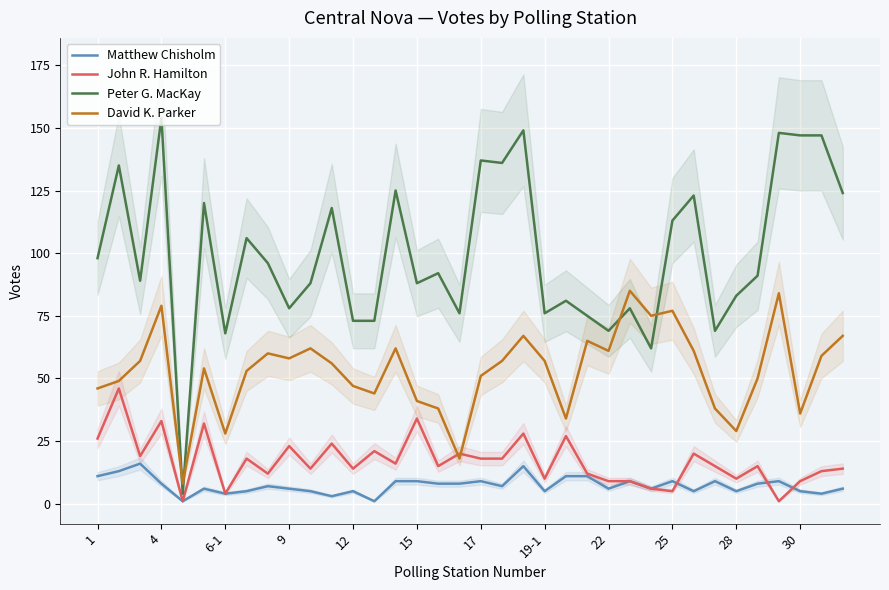

True or false: David K. Parker and Matthew Chisholm intersect in this chart.

False